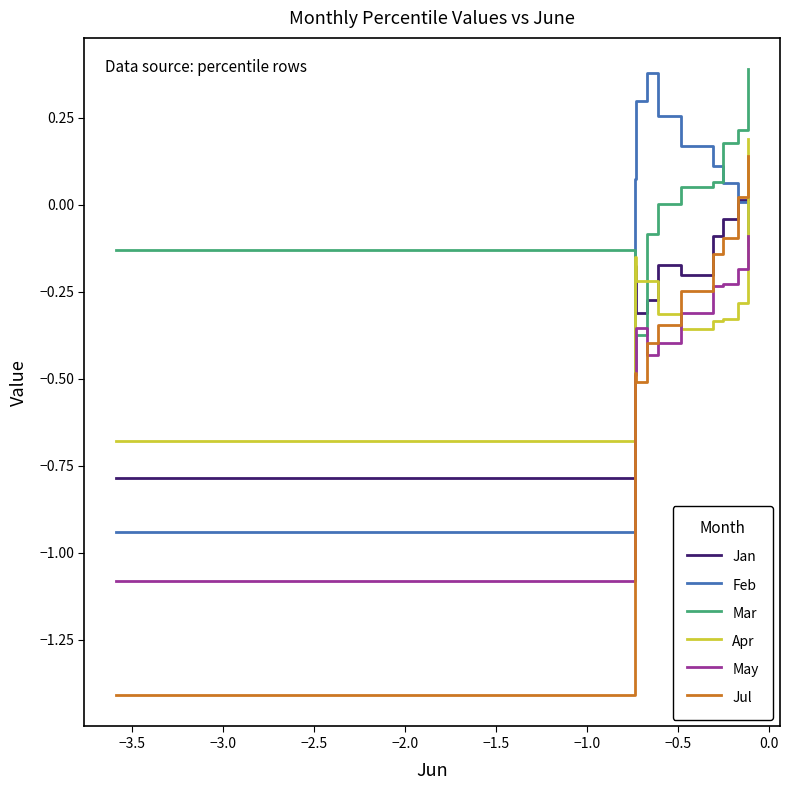

How many times do Apr and Jul cross each other?

2